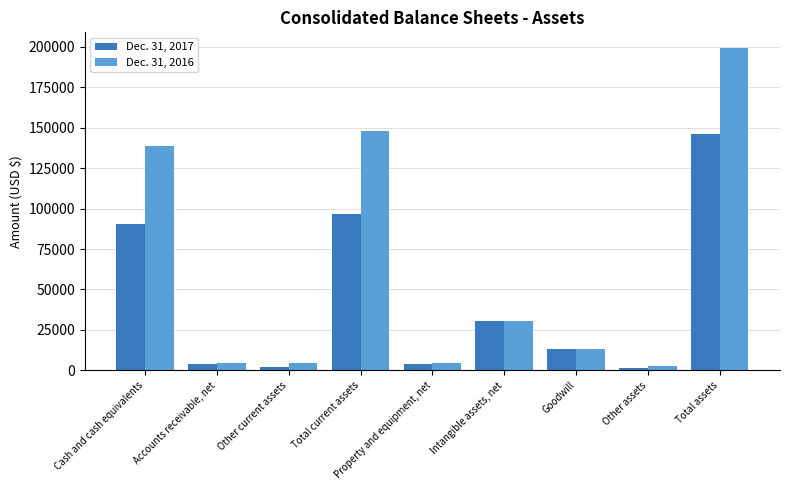

What is the highest value of the Dec. 31, 2016 series?

198986